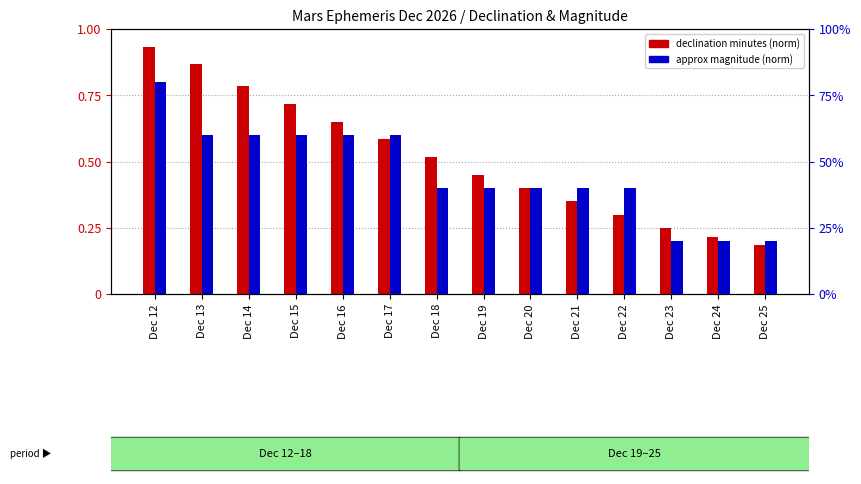

Reading left to right, list all the values displayed in this chart.

declination minutes (norm): 0.9	0.9	0.8	0.7	0.7	0.6	0.5	0.5	0.4	0.3	0.3	0.2	0.2	0.2
approx magnitude (norm): 80.0	60.0	60.0	60.0	60.0	60.0	40.0	40.0	40.0	40.0	40.0	20.0	20.0	20.0